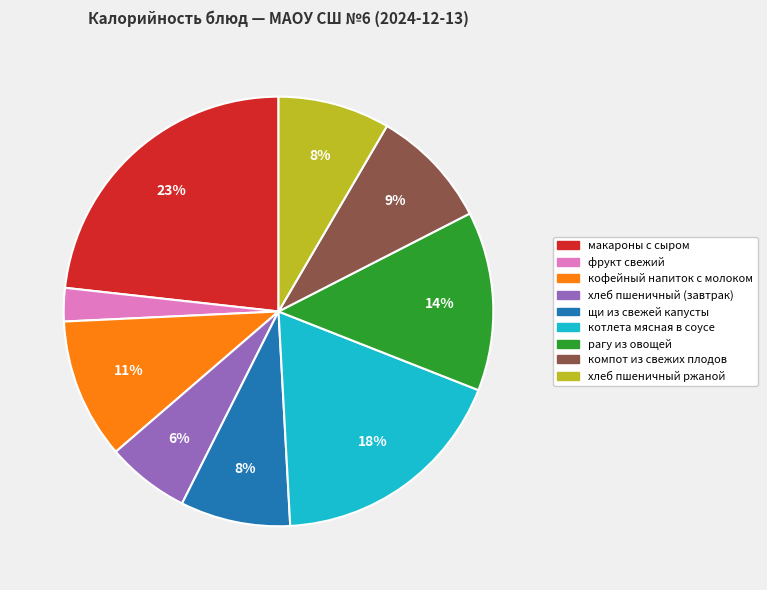

Is there a majority slice in this chart?

No